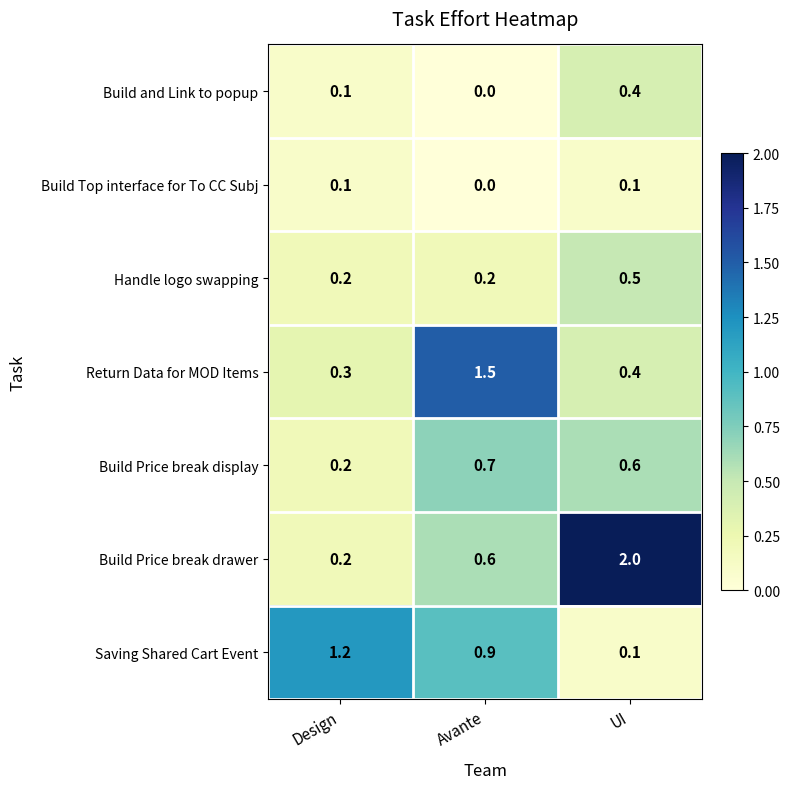

How many data points does each series have?

3